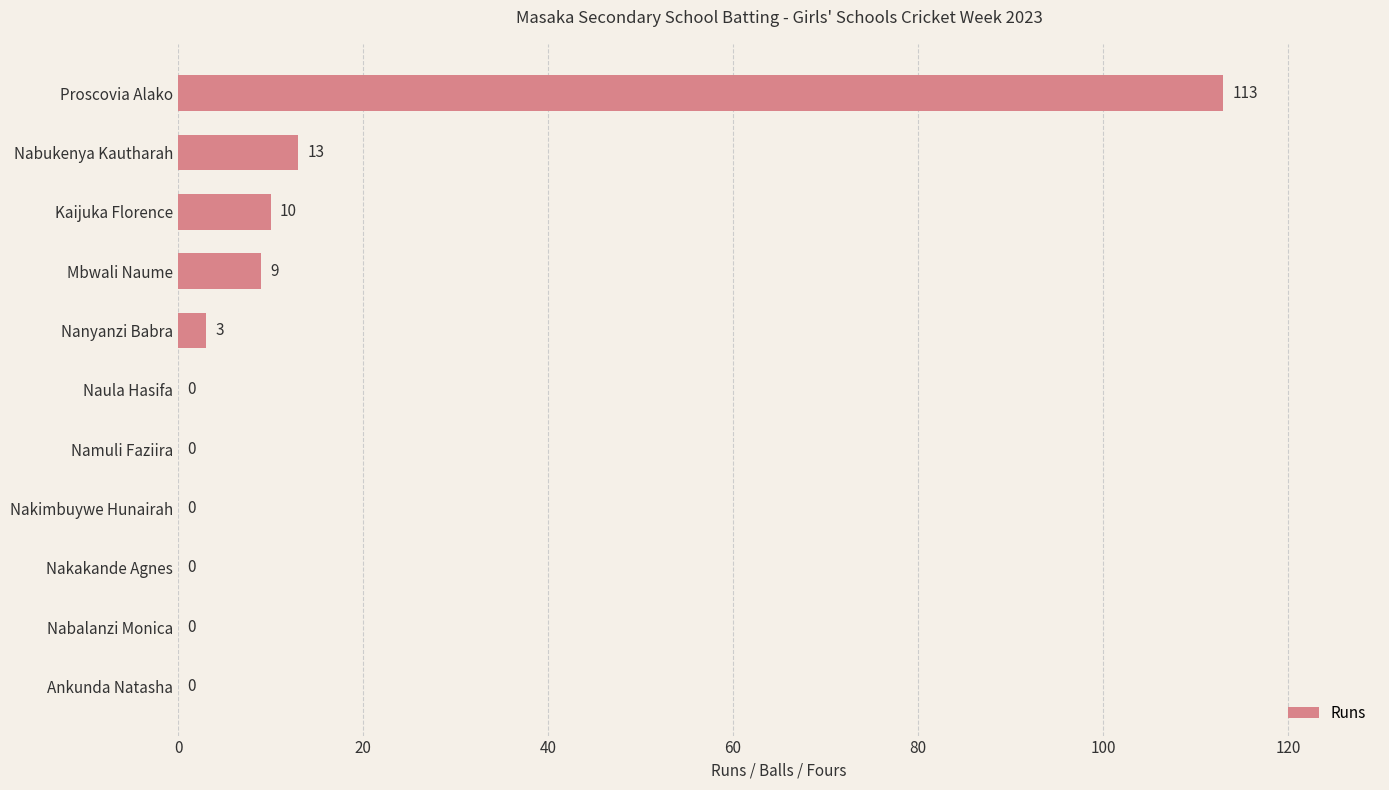

What is the sum of all values?

148